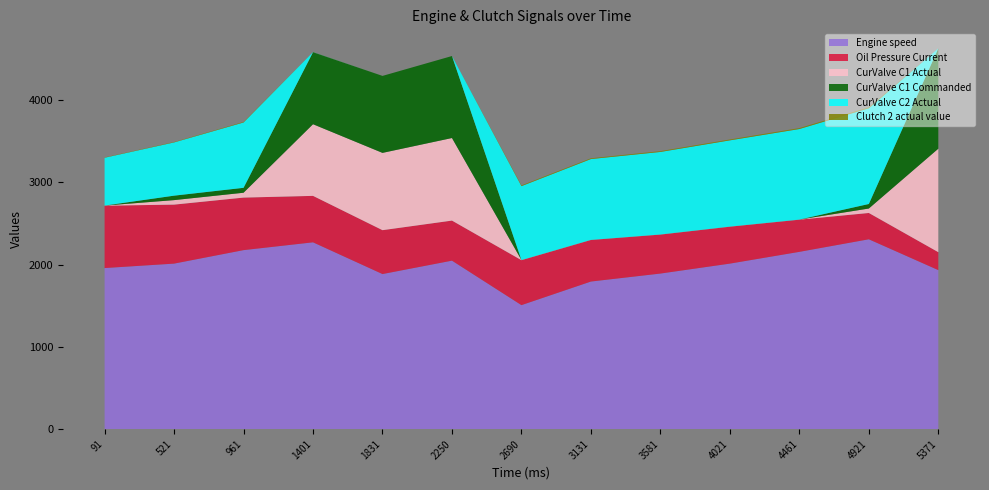

Reading left to right, extract all data points from this chart.

Engine speed: 1959.0	2013.0	2177.0	2272.0	1886.0	2049.0	1508.0	1795.0	1892.0	2013.0	2156.0	2309.0	1934.0
Oil Pressure Current: 758.5	717.5	639.0	564.9	533.7	487.3	546.8	505.6	474.2	449.1	391.4	319.9	218.0
CurValve C1 Actual: 1.4	54.7	59.0	871.6	940.1	1004.2	1.8	1.2	1.2	1.3	1.4	54.1	1258.8
CurValve C1 Commanded: 0.0	54.3	59.9	876.1	936.3	997.5	0.0	0.0	0.0	0.0	0.0	55.2	1220.2
CurValve C2 Actual: 581.8	647.7	794.8	1.2	0.0	0.0	898.7	983.0	1003.8	1048.9	1101.1	1164.2	0.1
Clutch 2 actual value: 3.8	4.5	6.3	0.7	0.0	0.0	9.3	9.5	10.1	10.6	11.5	12.7	0.0